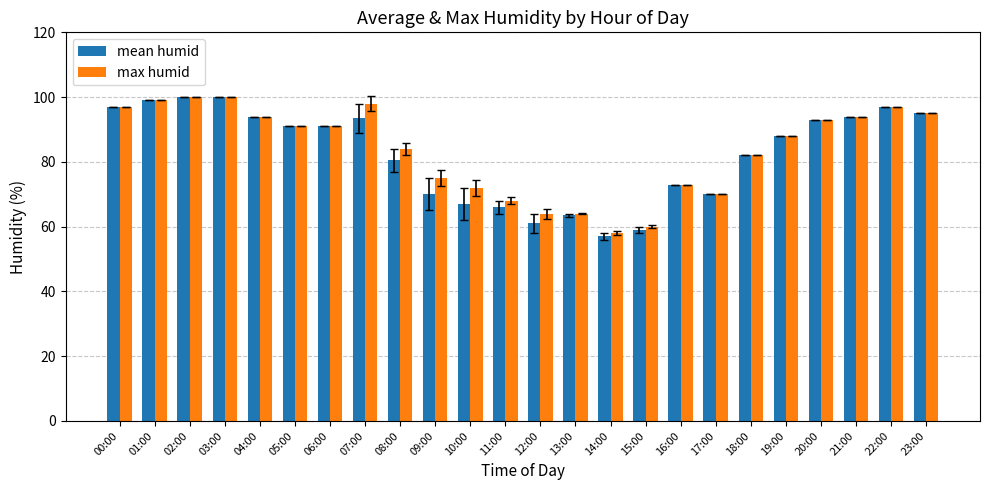

What is the average value of the mean humid series?

82.6